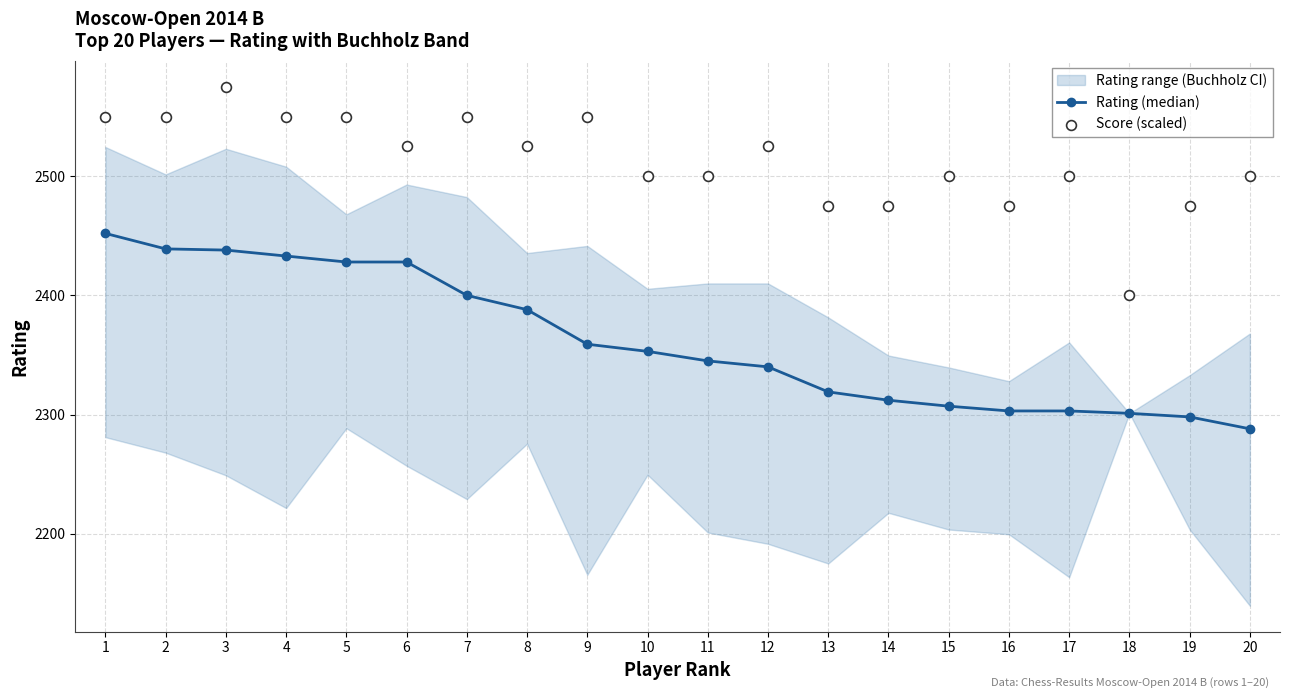

Is the value of Rating (median) at 1 greater than the value of Score (scaled) at 9?

No